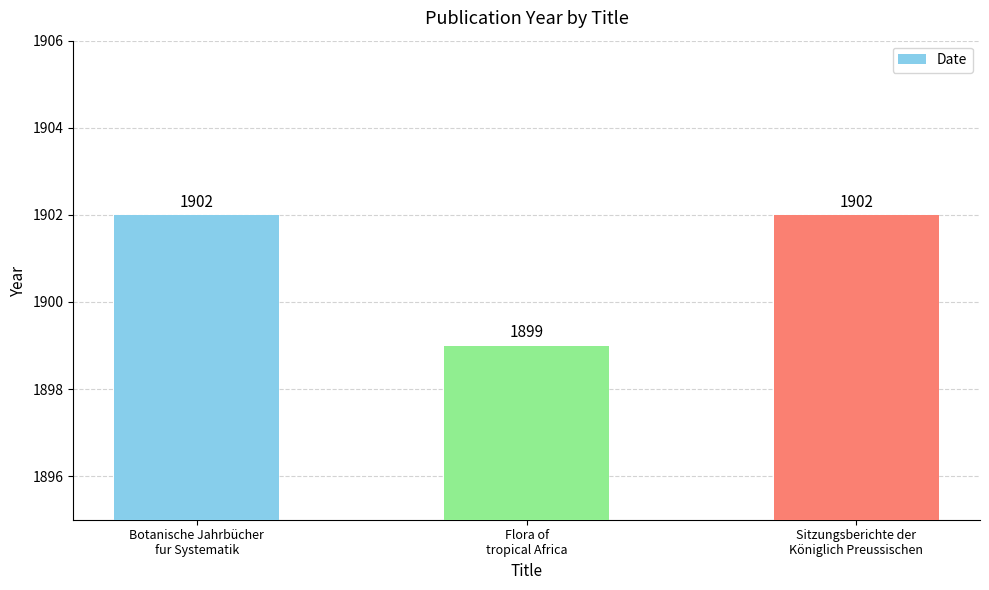

What is the maximum value shown in the chart?

1902